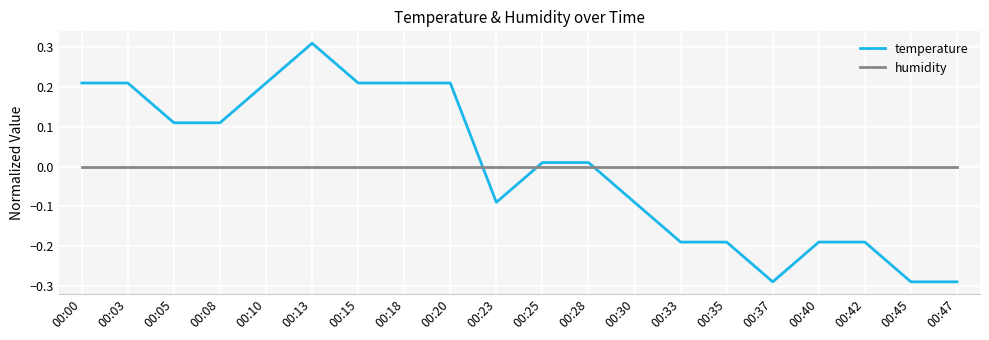

List the series in order of their peak value, highest first.

temperature, humidity